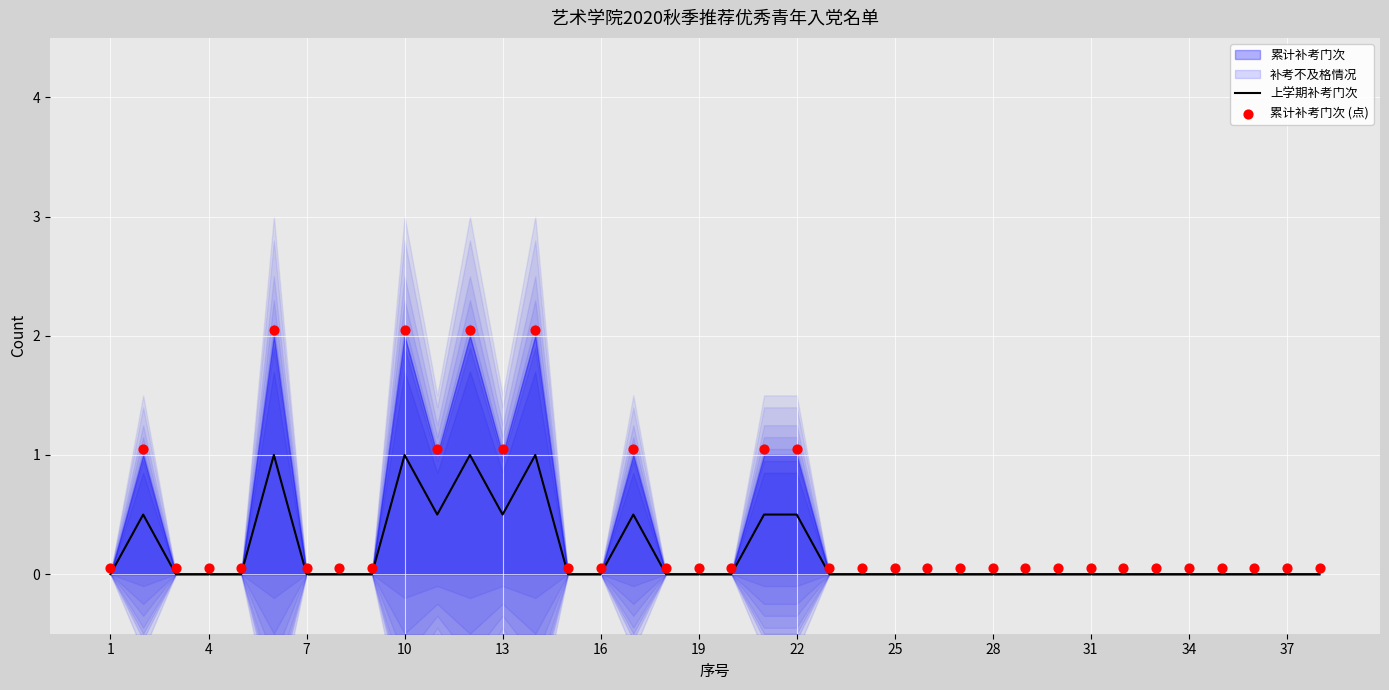

What is the maximum value for 上学期补考门次?

1.0